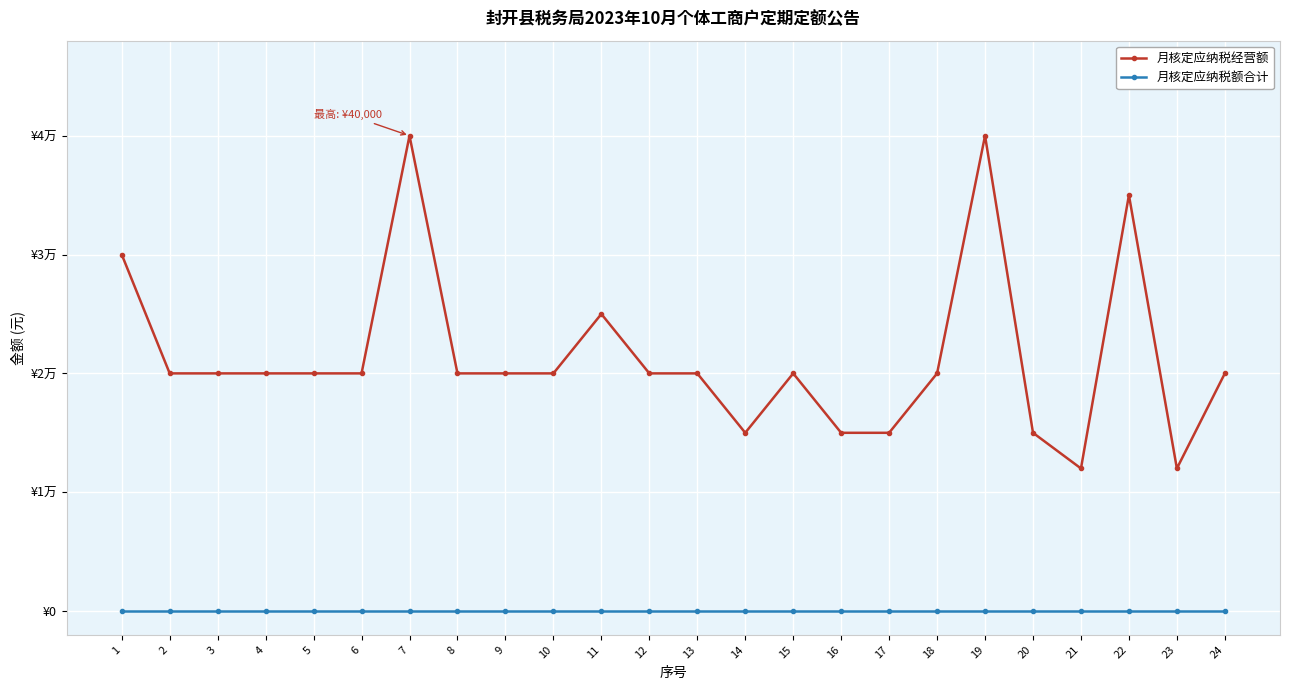

Which series has the largest total across all categories?

月核定应纳税经营额